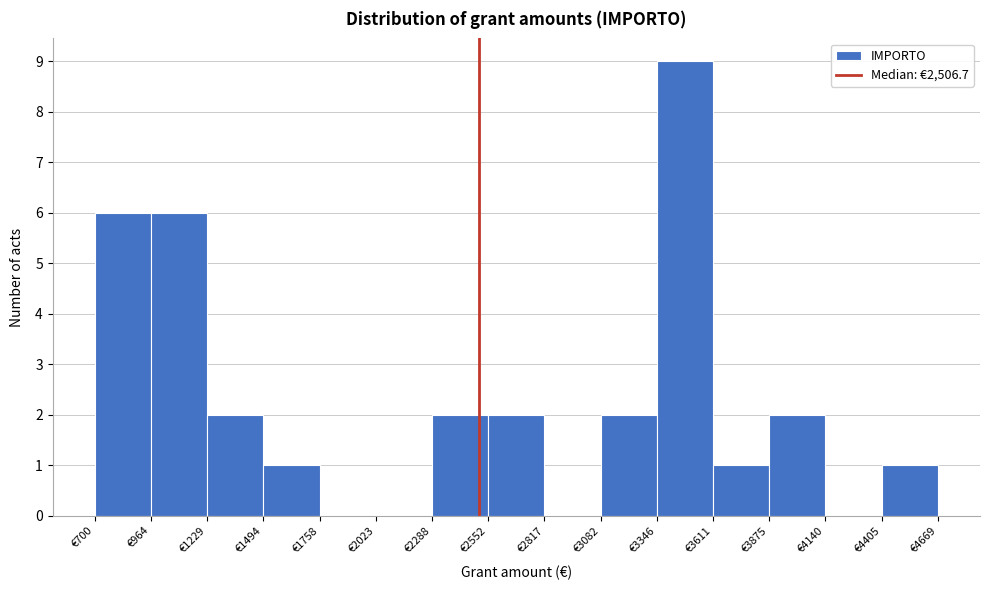

Over which range of the x-axis is the bar tallest?

3350 to 3600